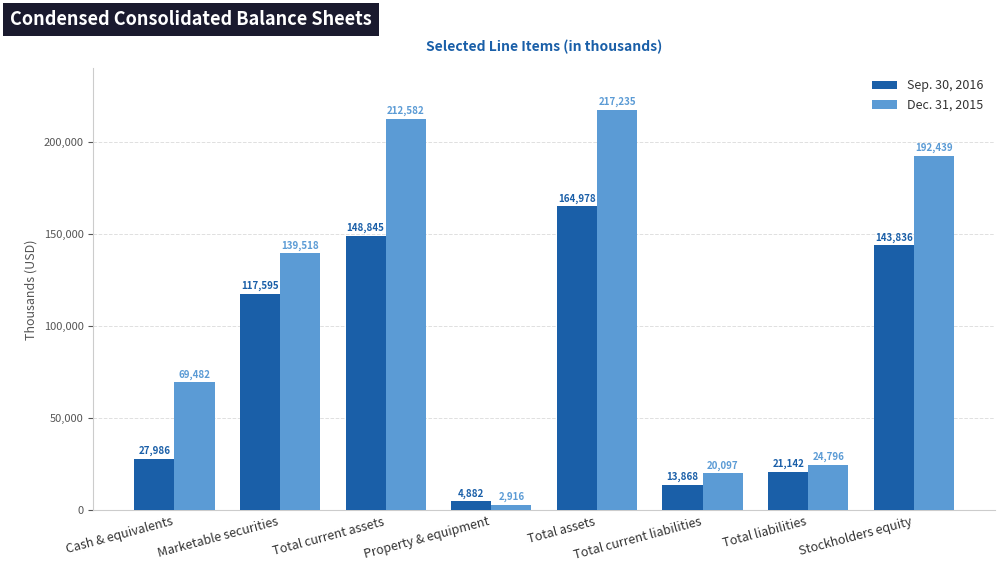

What is the difference between the maximum and minimum values in the Dec. 31, 2015 series?

214319